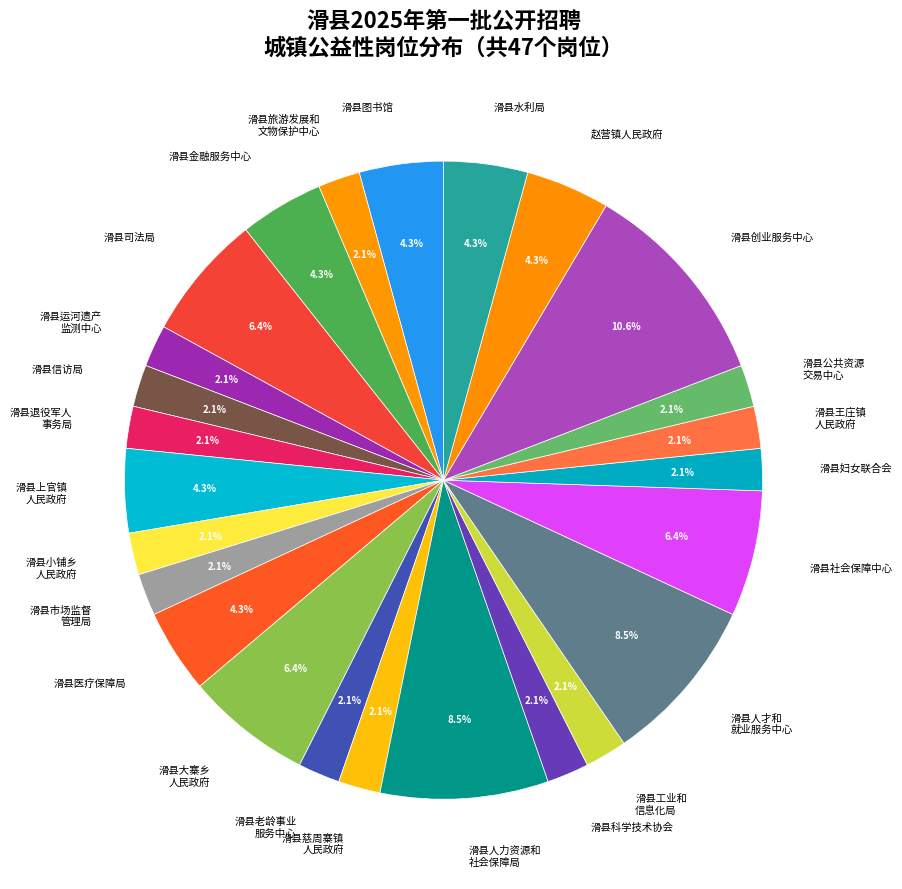

Combined, do 滑县旅游发展和 文物保护中心 and 滑县人力资源和 社会保障局 account for over 50%?

No